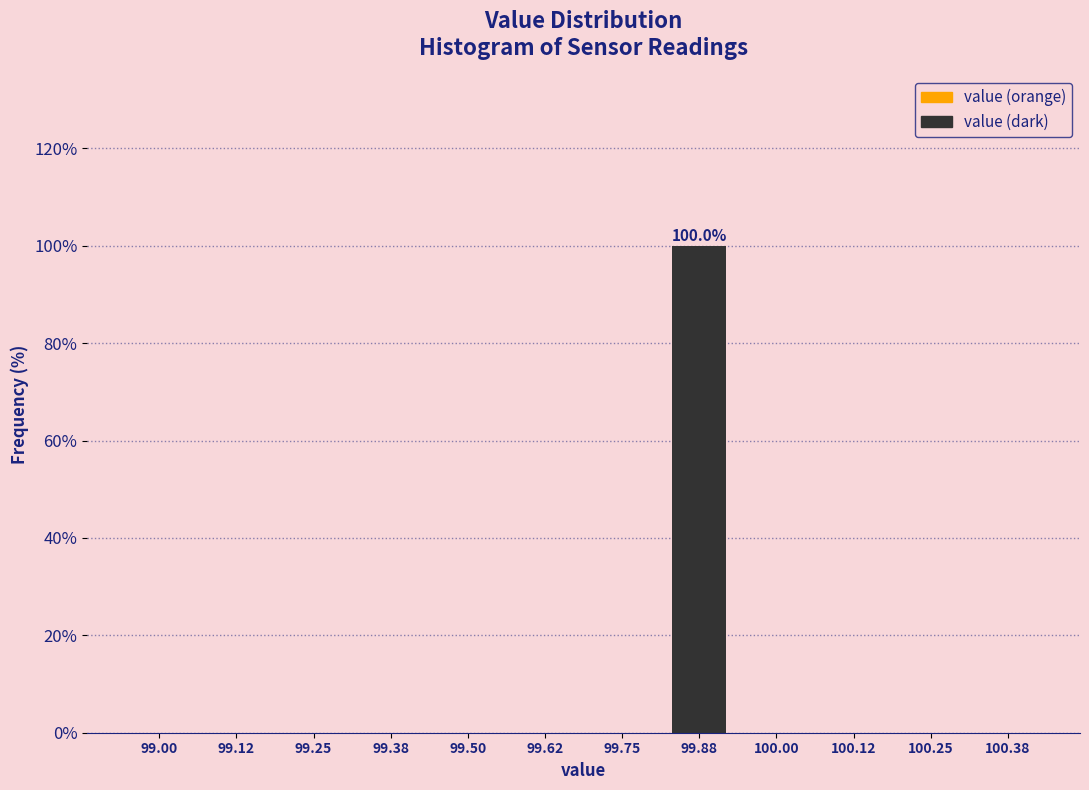

Reading right to left, list all the values displayed in this chart.

100.38=0	100.25=0	100.12=0	100.00=0	99.88=100	99.75=0	99.62=0	99.50=0	99.38=0	99.25=0	99.12=0	99.00=0